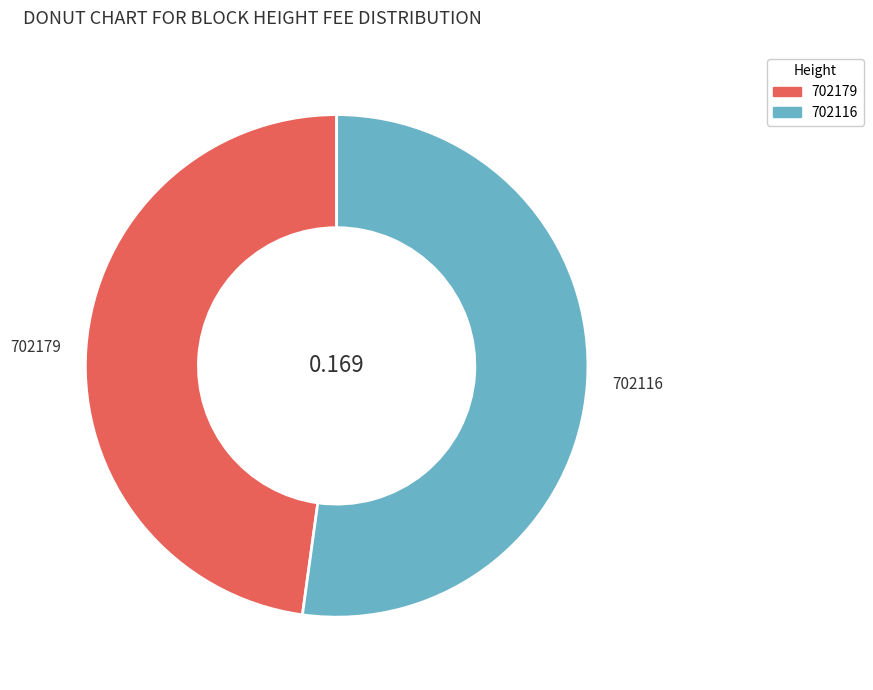

True or false: 702179 accounts for 62% of the total.

False